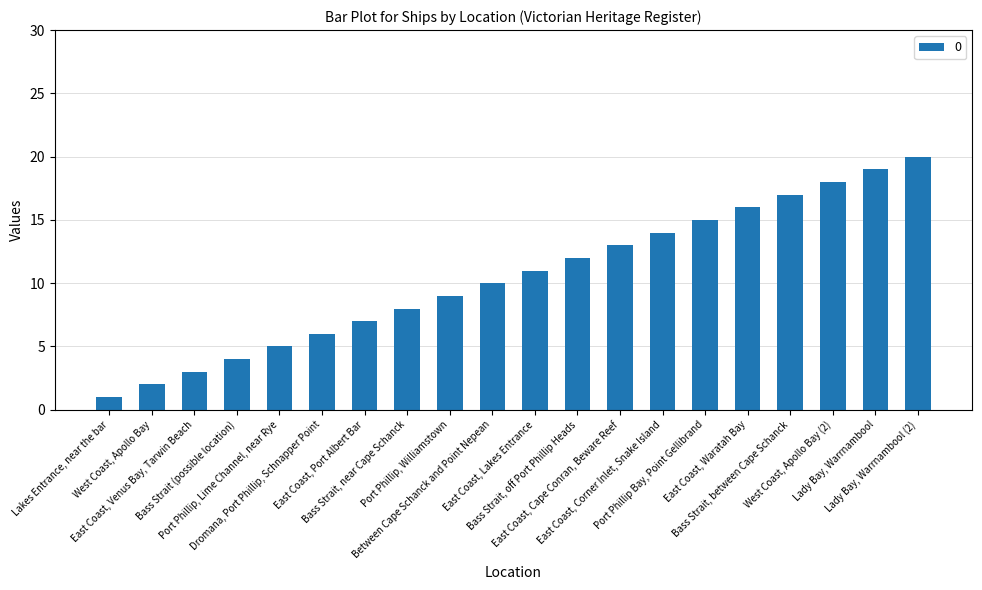

What position from the left is East Coast, Lakes Entrance?

11